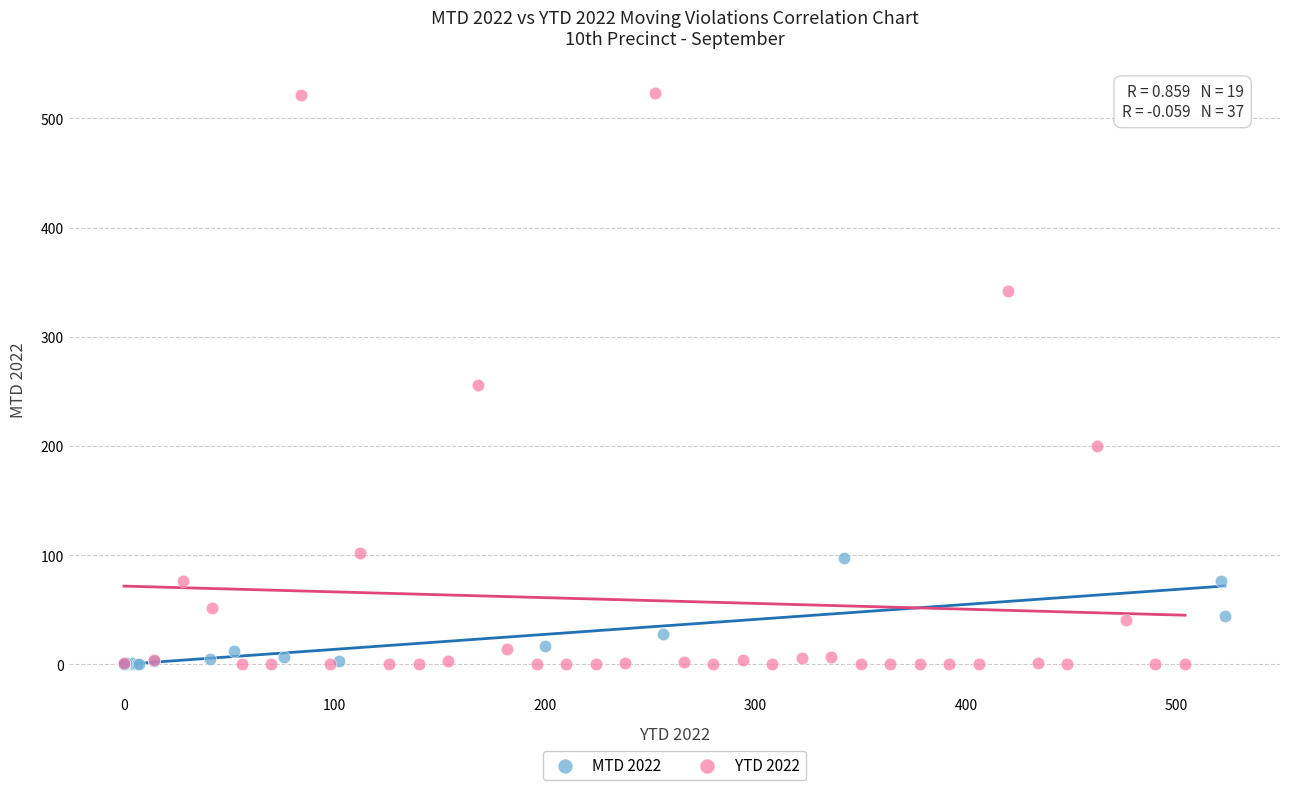

Which series has the largest Y range (max minus min)?

YTD 2022